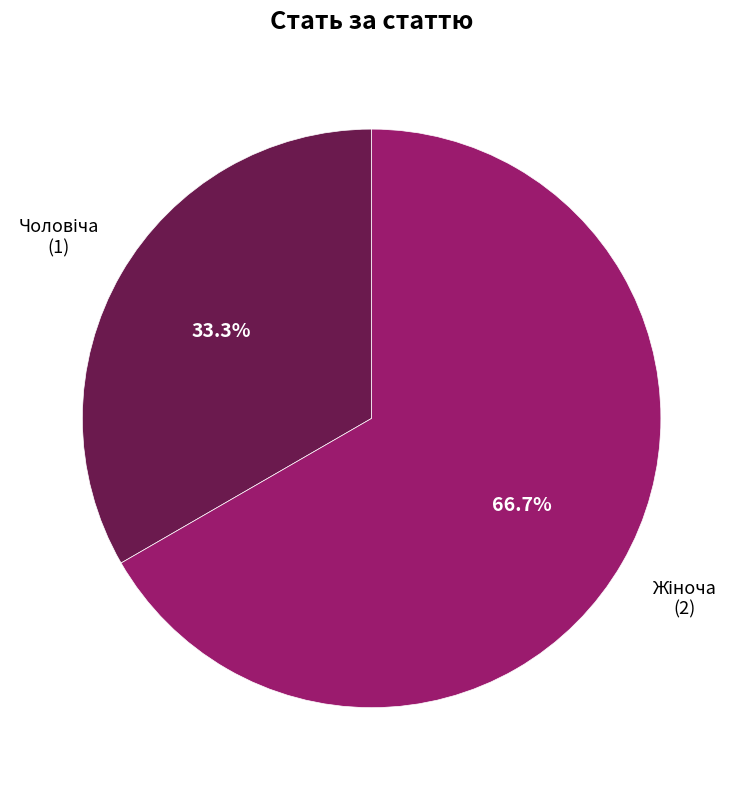

How many segments does this pie chart have?

2